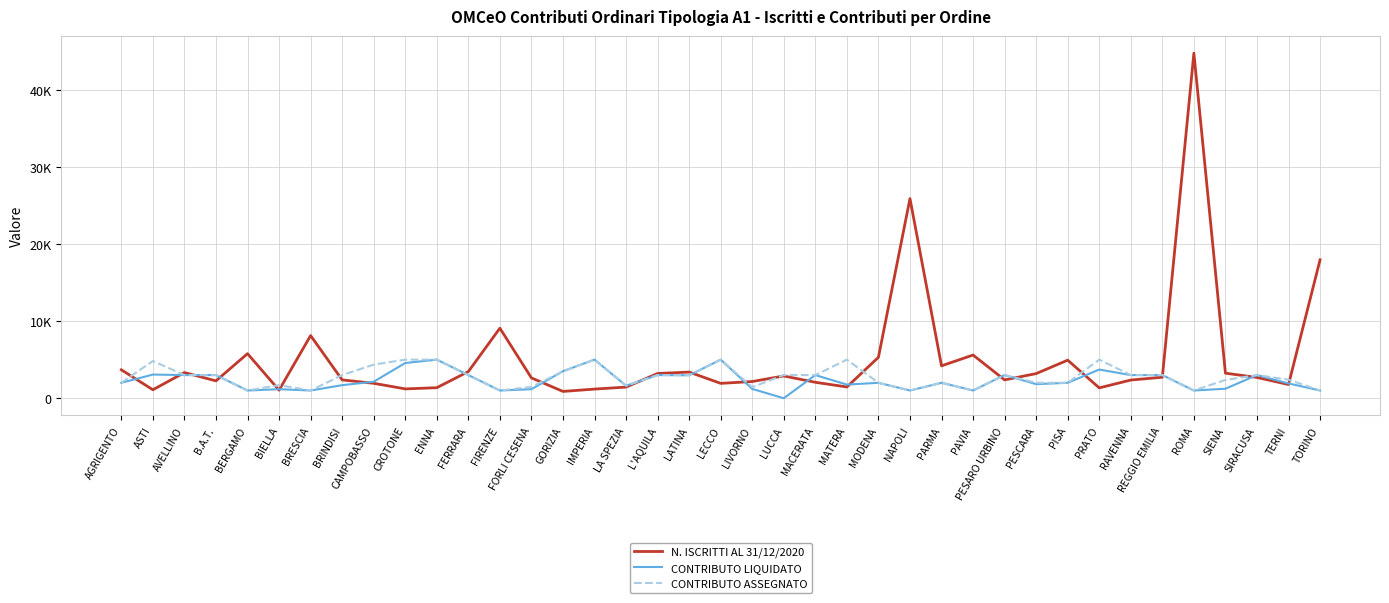

Where is CONTRIBUTO LIQUIDATO nearest to the value 2500?

CAMPOBASSO